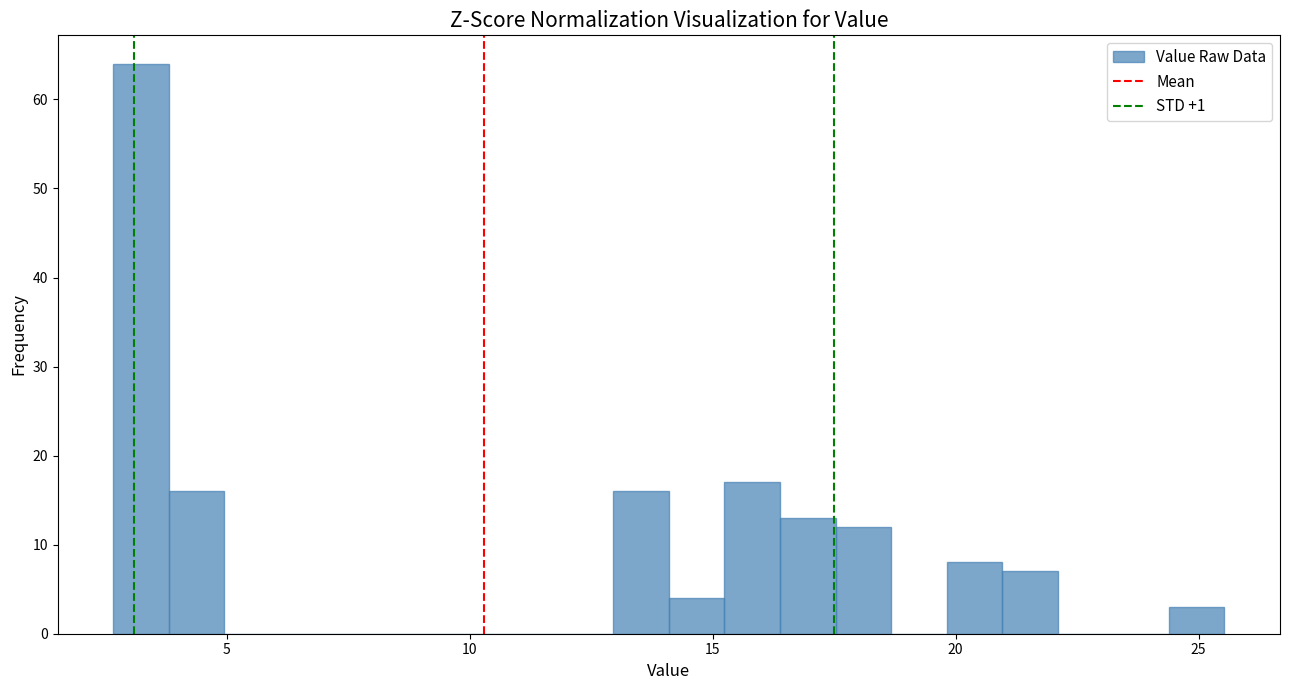

Read against the x-axis, roughly where is the centre of the tallest bar?

3.0